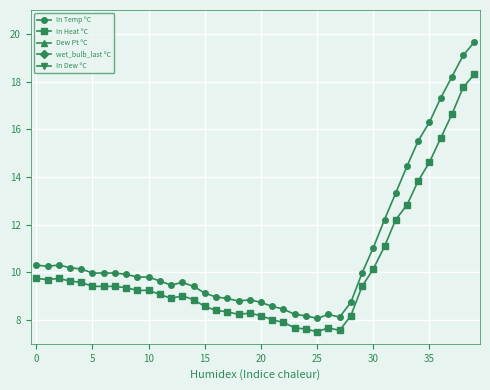

True or false: In Temp ºC and In Heat ºC cross at least once.

False